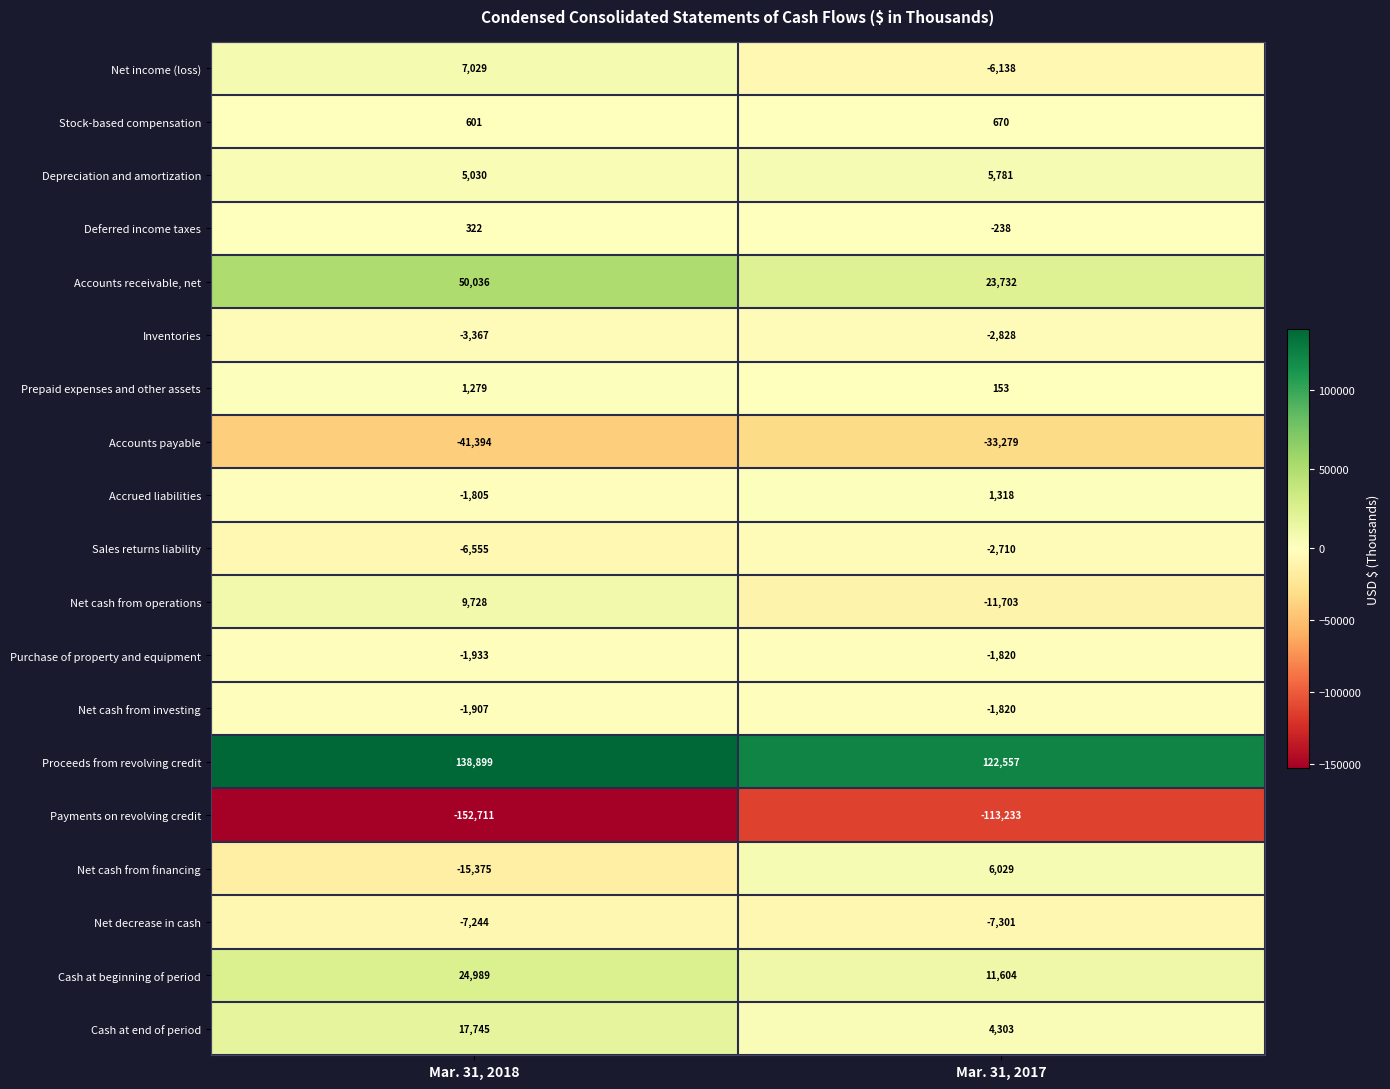

The value of Payments on revolving credit at Mar. 31, 2017 is -113233. True or false?

True